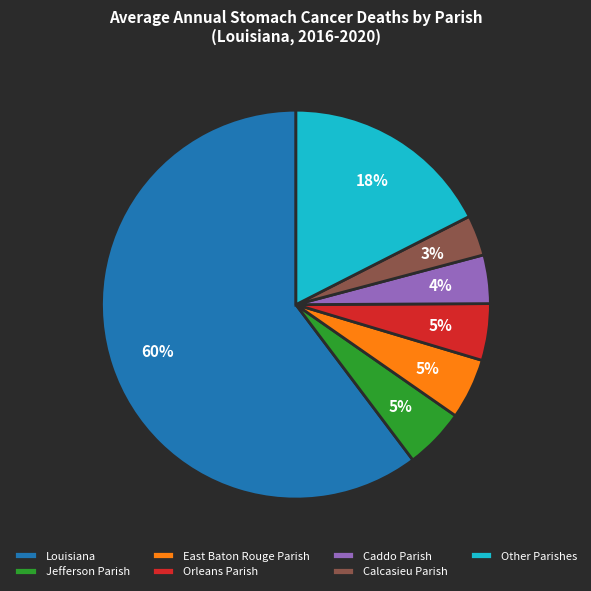

Which has a higher value, Calcasieu Parish or Orleans Parish?

Orleans Parish